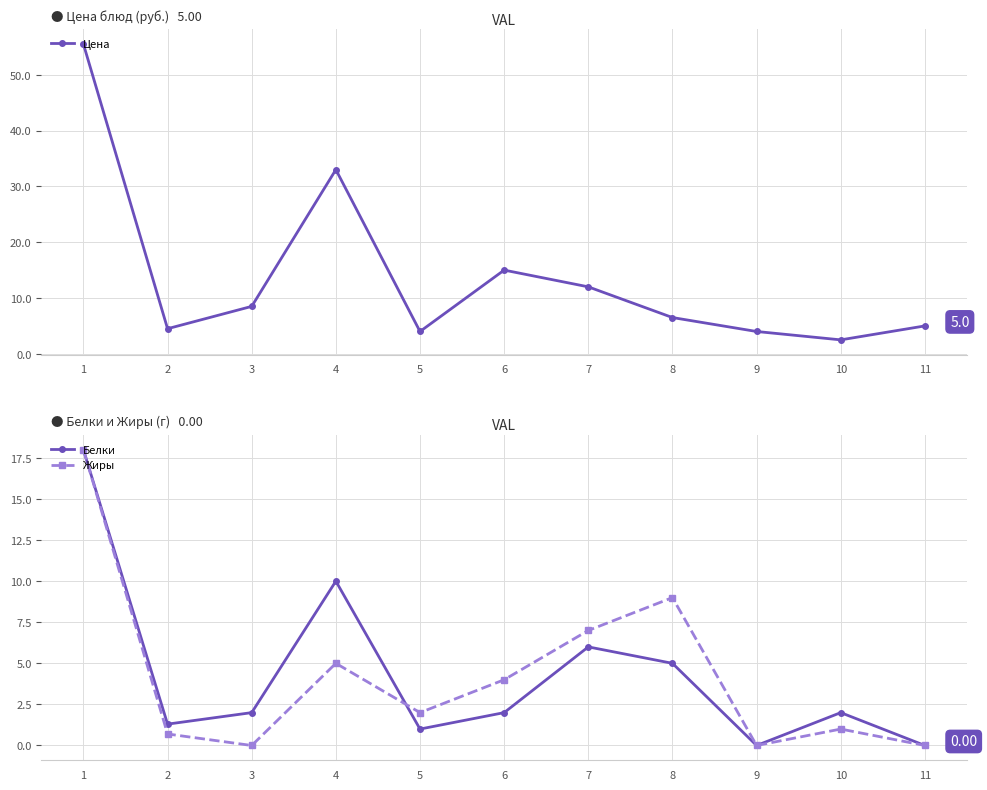

Between 8 and 9, which series saw the biggest shift?

Жиры